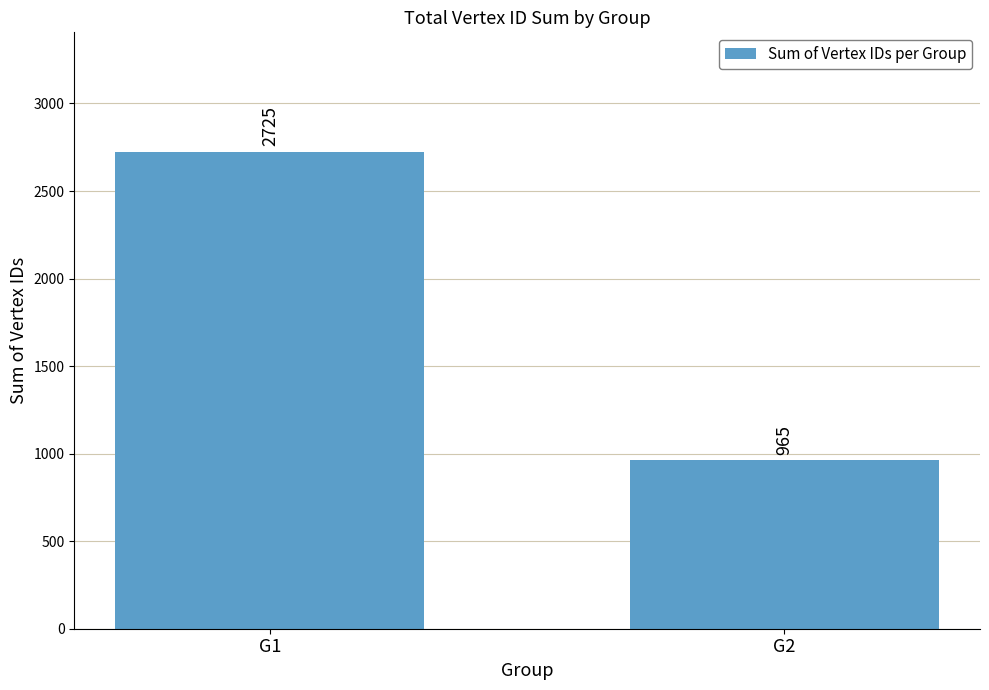

What is the greatest value displayed?

2725